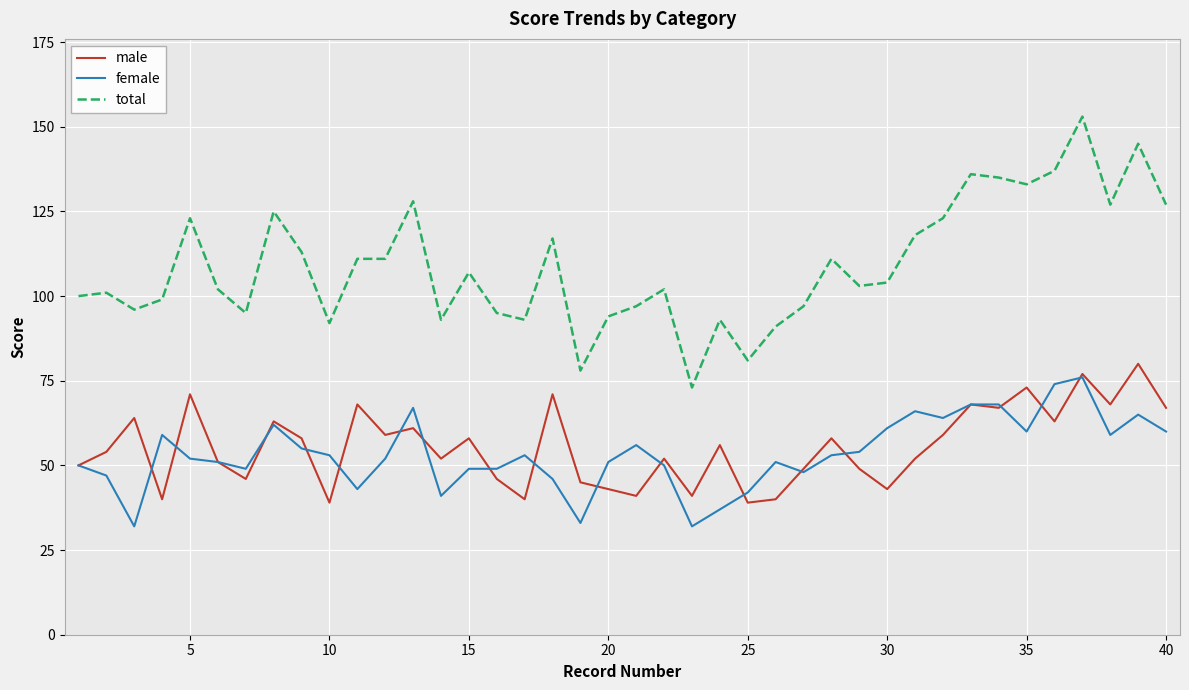

Reading right to left, what are all the values shown in this chart?

male: 67	80	68	77	63	73	67	68	59	52	43	49	58	49	40	39	56	41	52	41	43	45	71	40	46	58	52	61	59	68	39	58	63	46	51	71	40	64	54	50
female: 60	65	59	76	74	60	68	68	64	66	61	54	53	48	51	42	37	32	50	56	51	33	46	53	49	49	41	67	52	43	53	55	62	49	51	52	59	32	47	50
total: 127	145	127	153	137	133	135	136	123	118	104	103	111	97	91	81	93	73	102	97	94	78	117	93	95	107	93	128	111	111	92	113	125	95	102	123	99	96	101	100